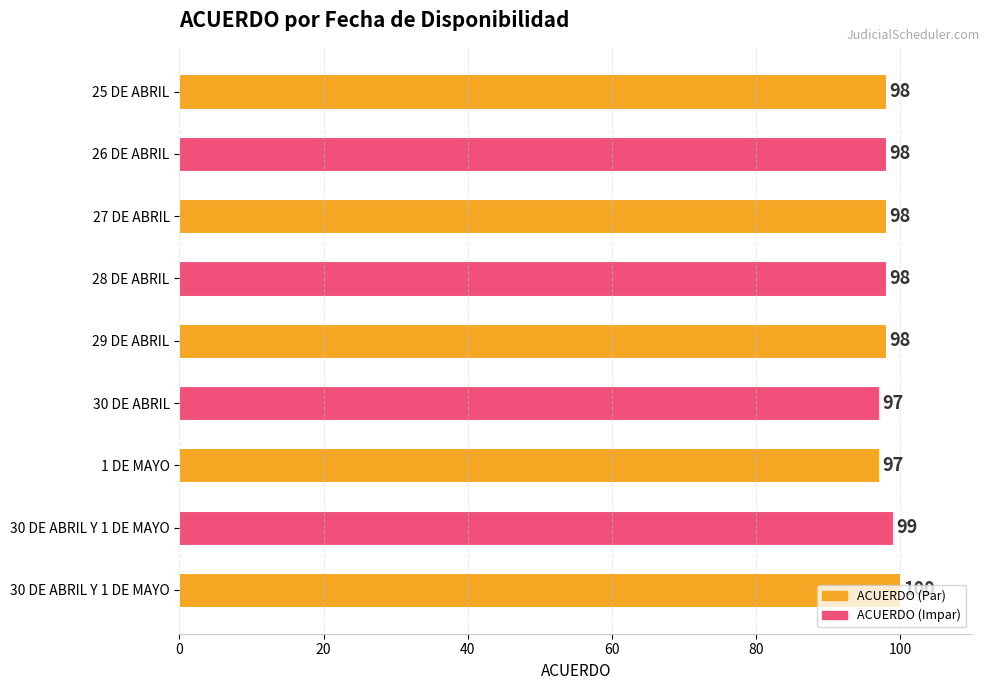

At which category does the chart reach its peak across all series?

30 DE ABRIL Y 1 DE MAYO